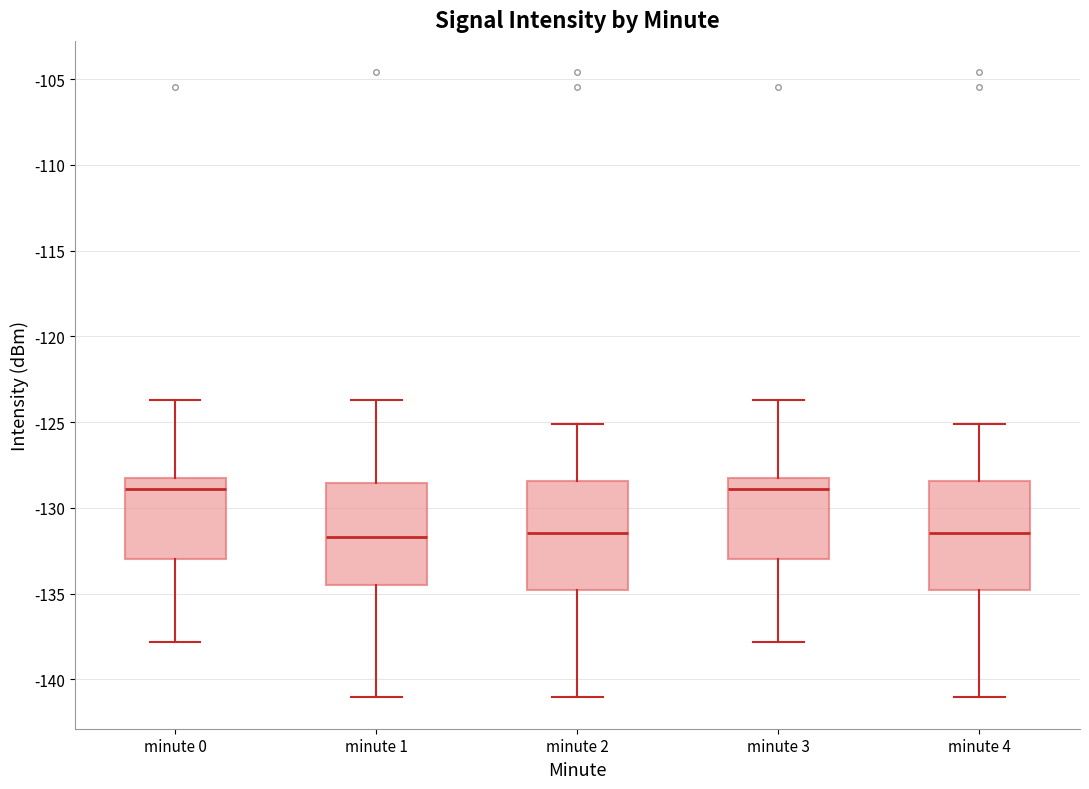

Reading left to right, read every box against the y-axis: the position of its median line, the range the box covers, and the ends of its whiskers. The values are not printed on the chart, so give them approximately, as read against the axis.

minute 0: median -129.0, box -133.0 to -128.0, whiskers -138.0 to -123.5
minute 1: median -131.5, box -134.5 to -128.5, whiskers -141.0 to -123.5
minute 2: median -131.5, box -135.0 to -128.5, whiskers -141.0 to -125.0
minute 3: median -129.0, box -133.0 to -128.0, whiskers -138.0 to -123.5
minute 4: median -131.5, box -135.0 to -128.5, whiskers -141.0 to -125.0